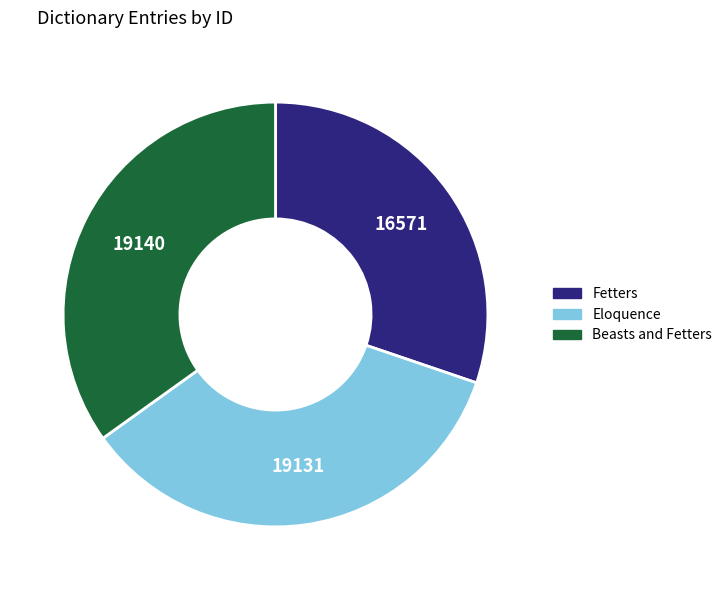

Is the sum of Beasts and Fetters and Eloquence greater than half?

Yes